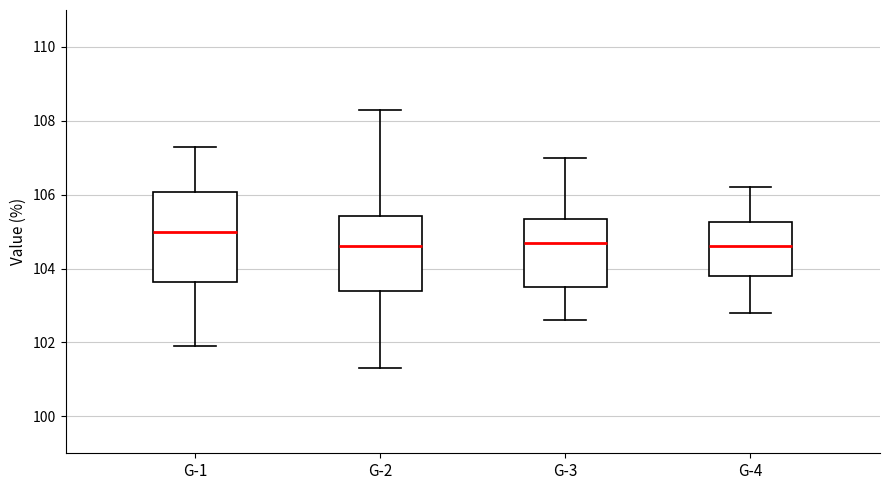

Reading left to right, transcribe this box plot: for each box, give where its median line is, the range the box spans, and where its two whiskers end, as read against the y-axis. The values are not printed on the chart, so give them approximately, as read against the axis.

G-1: median 105.0, box 103.6 to 106.0, whiskers 102.0 to 107.4
G-2: median 104.6, box 103.4 to 105.4, whiskers 101.4 to 108.4
G-3: median 104.8, box 103.6 to 105.4, whiskers 102.6 to 107.0
G-4: median 104.6, box 103.8 to 105.2, whiskers 102.8 to 106.2